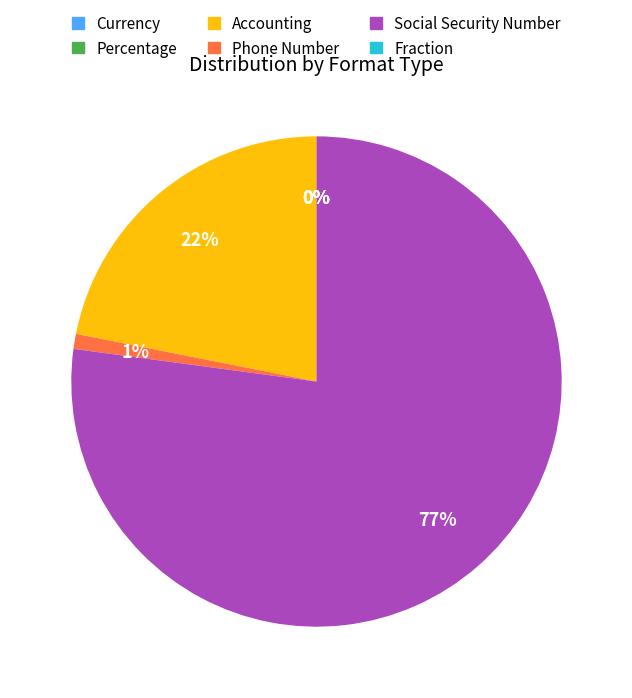

What portion of the pie excludes Currency?

100.0%